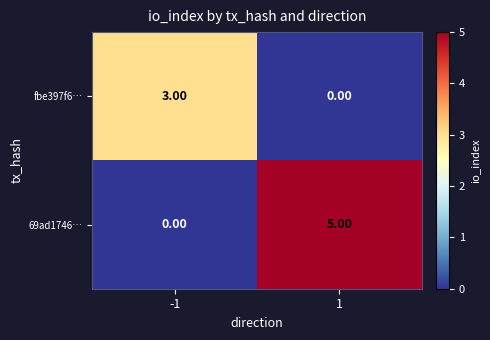

List the series in order of their peak value, highest first.

69ad1746…, fbe397f6…